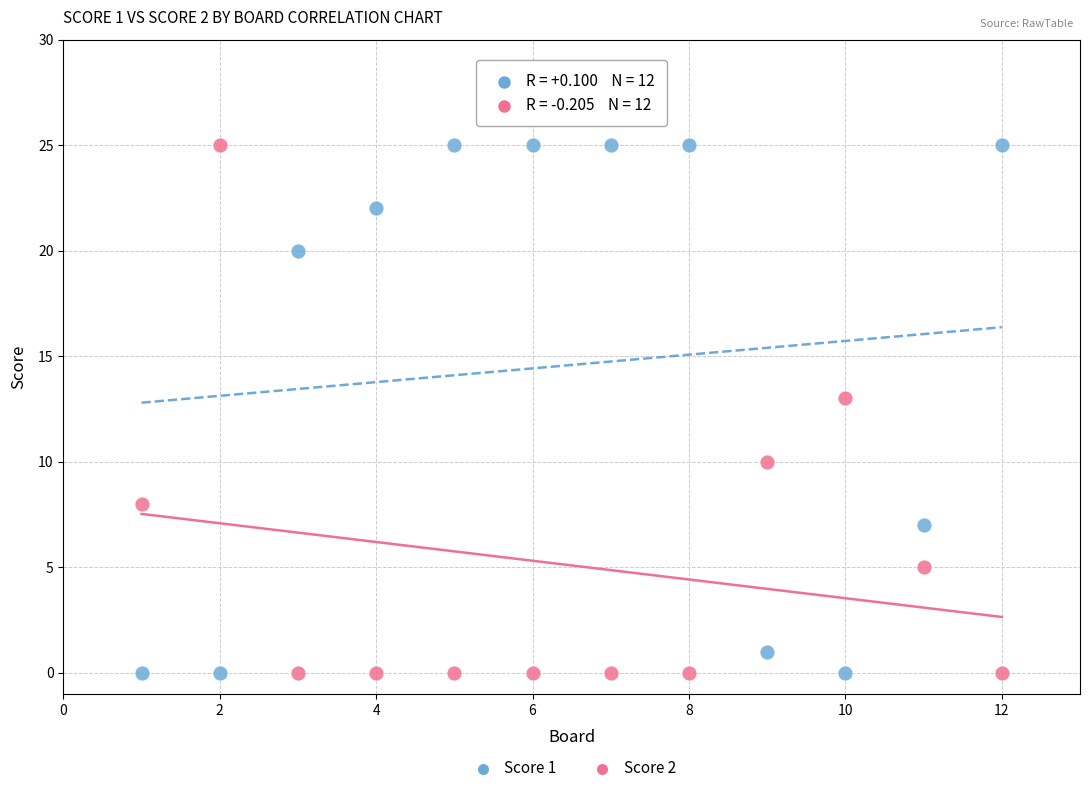

What is the X range (max minus min) for the scatter plot?

11